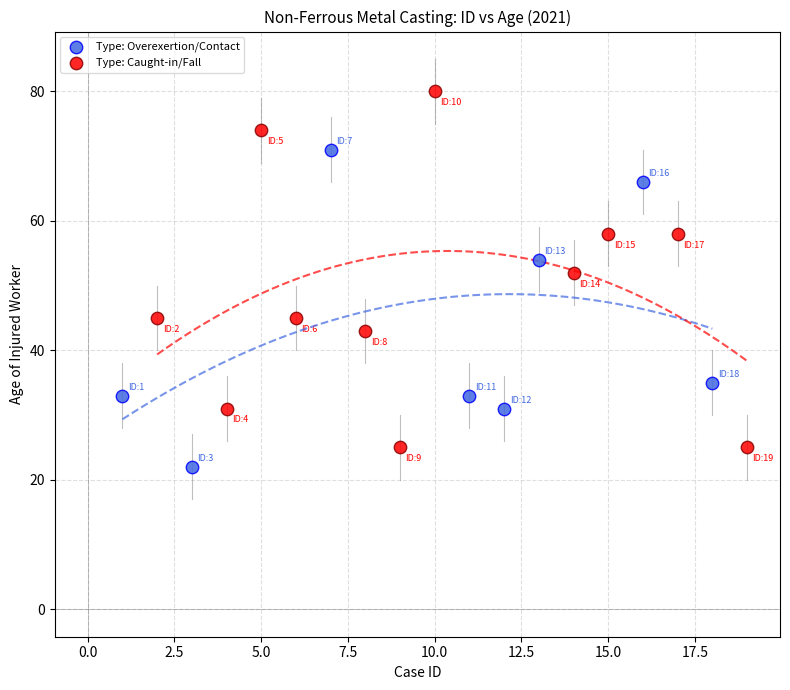

Which series has the largest Y range (max minus min)?

Type: Caught-in/Fall